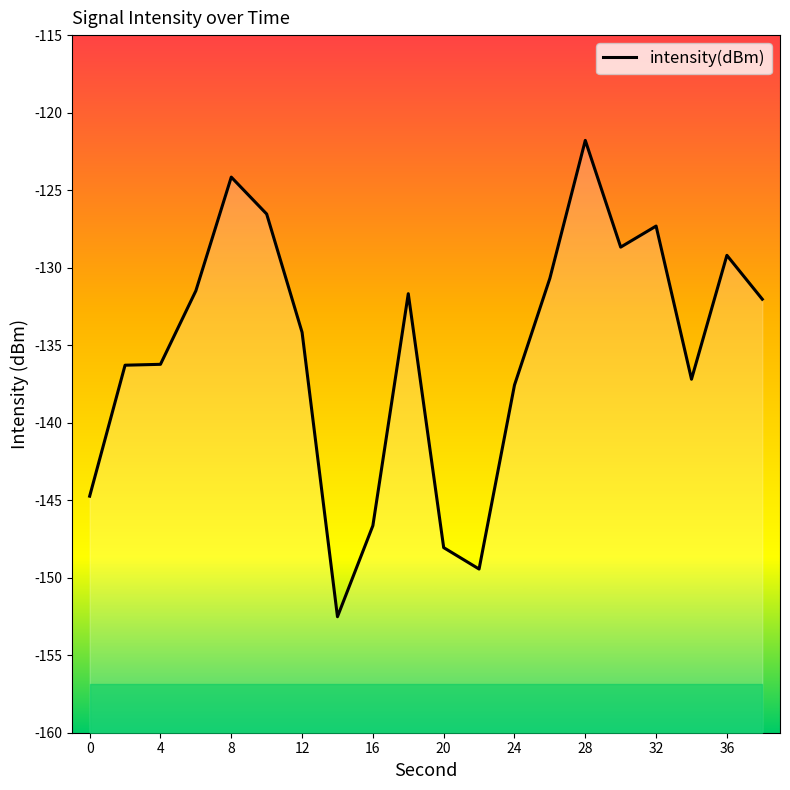

What is the average value?

-135.3